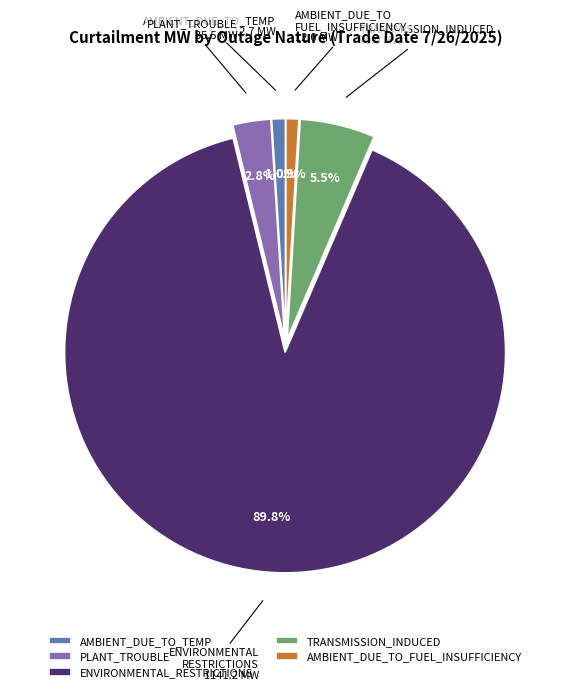

What portion of the pie excludes AMBIENT_DUE_TO_TEMP?

99.0%